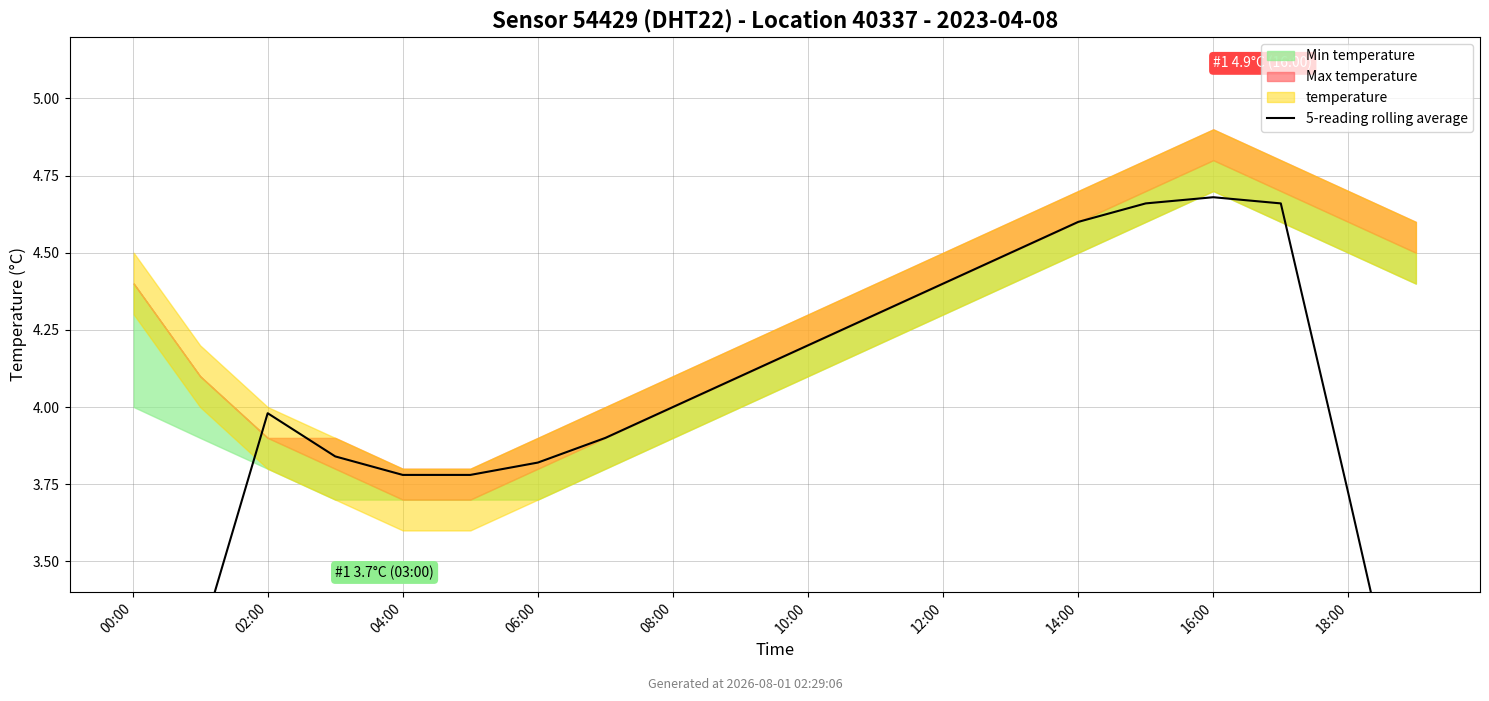

The value at 12 is 6.3. True or false?

False